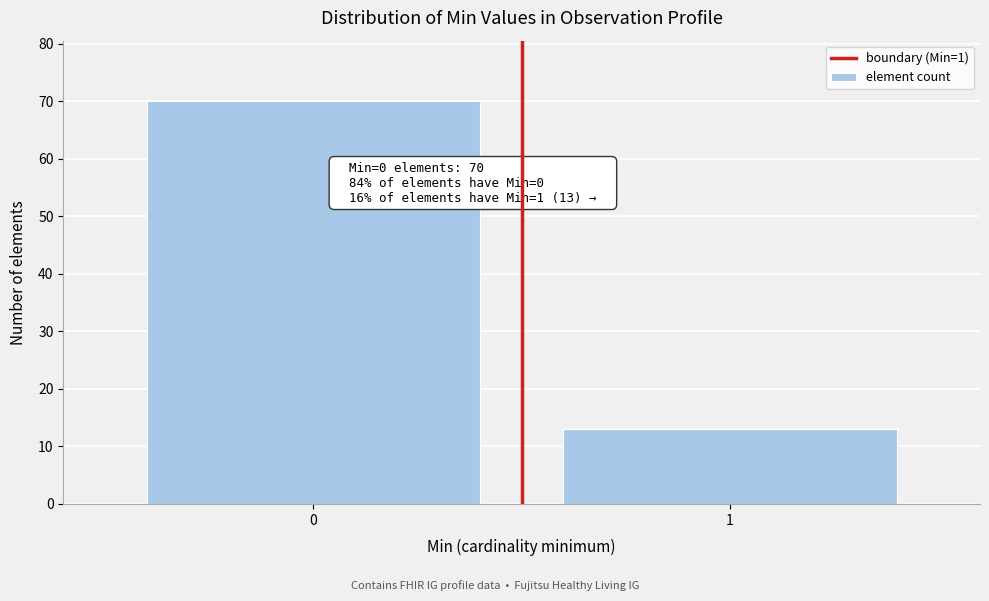

Reading left to right, extract all data points from this chart.

0=70	1=13